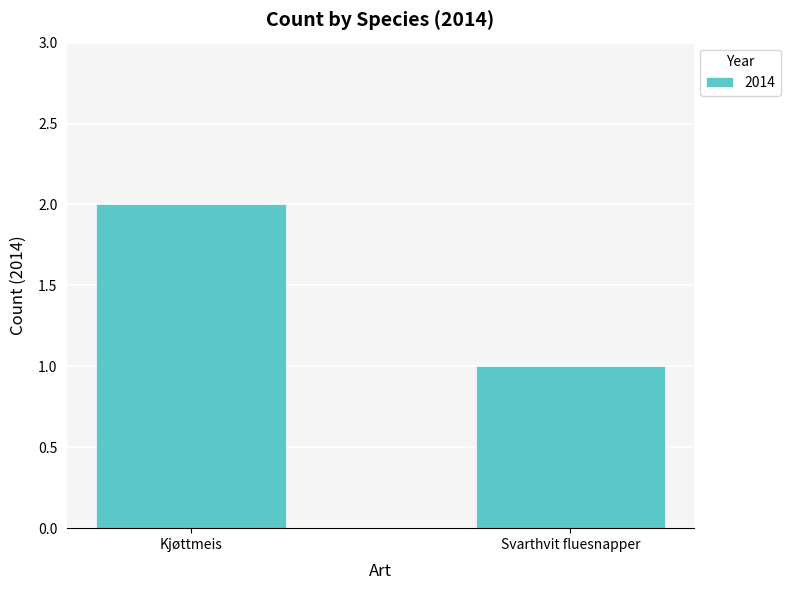

Rank the categories by value from highest to lowest.

Kjøttmeis, Svarthvit fluesnapper